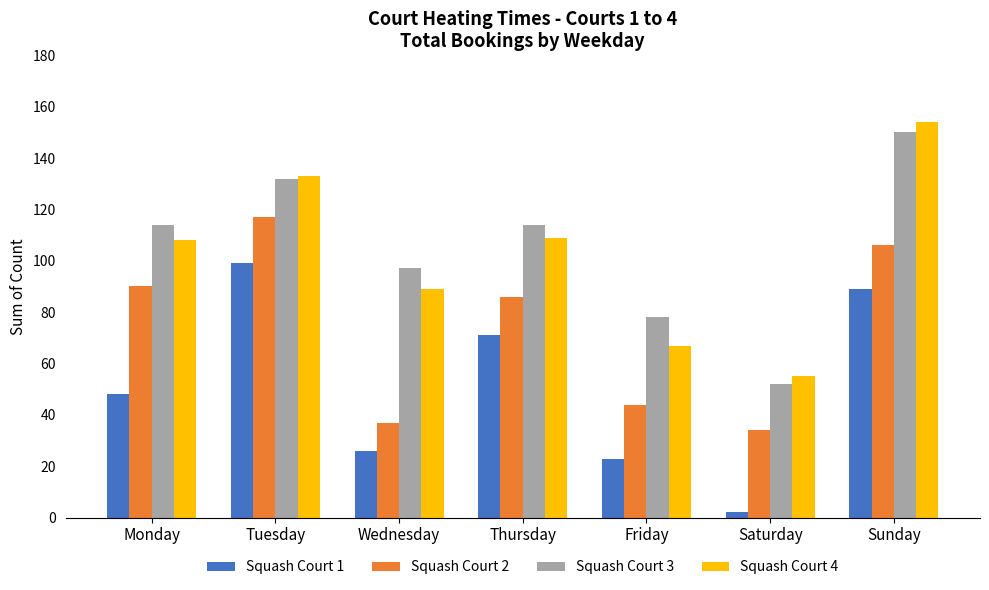

How many bars are there in each group?

4